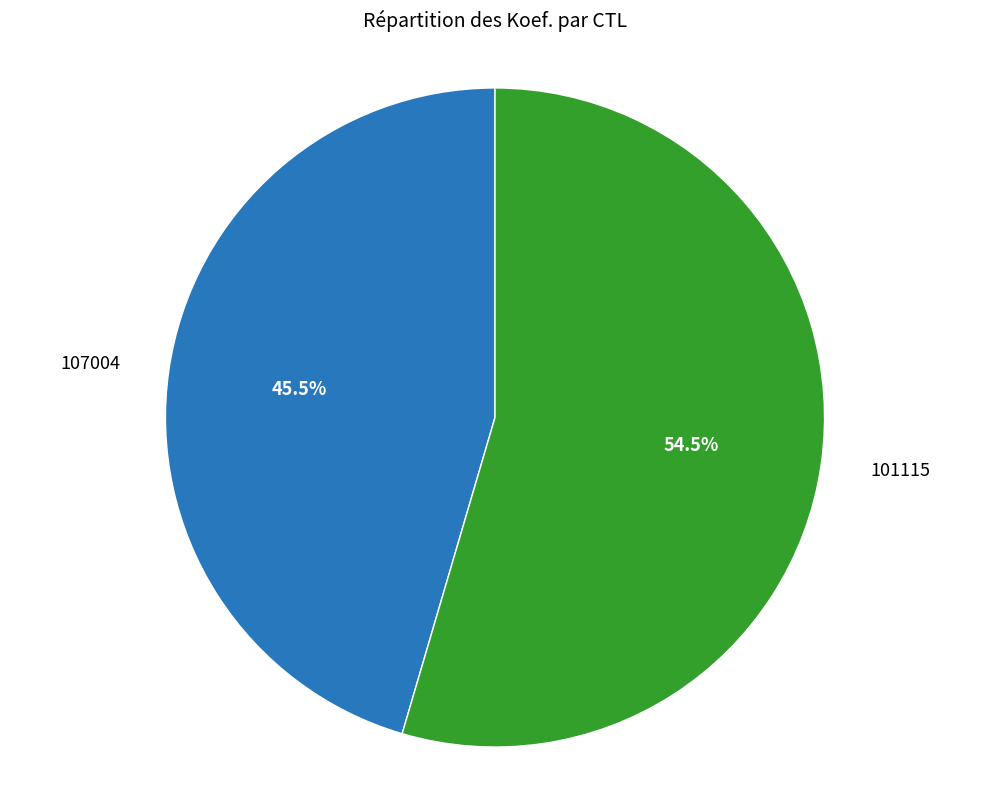

Is there a majority slice in this chart?

Yes